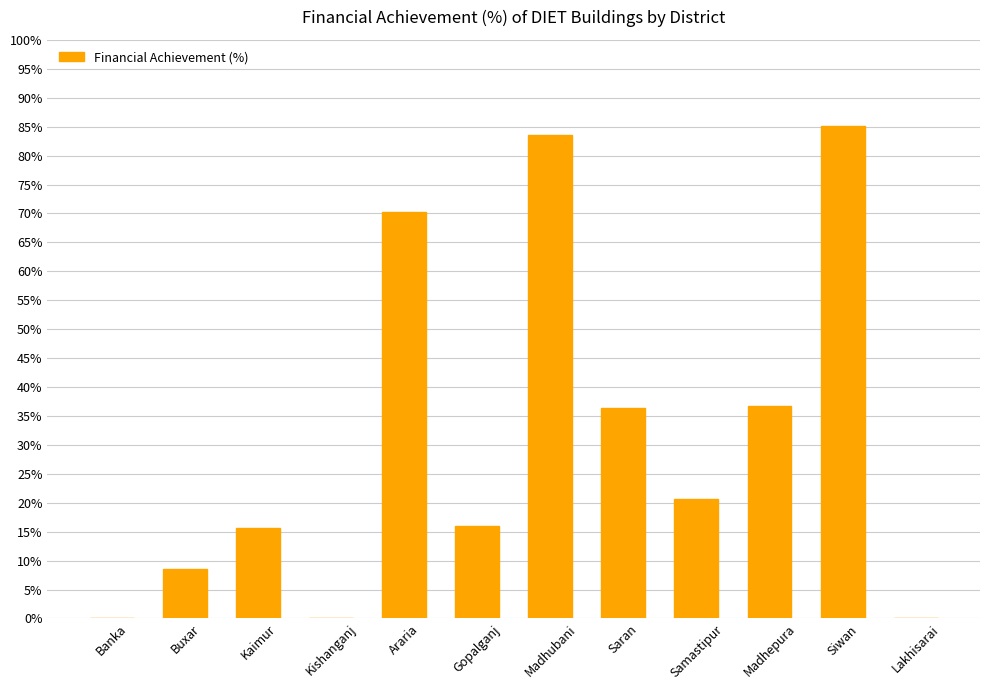

Are the bars horizontal?

No